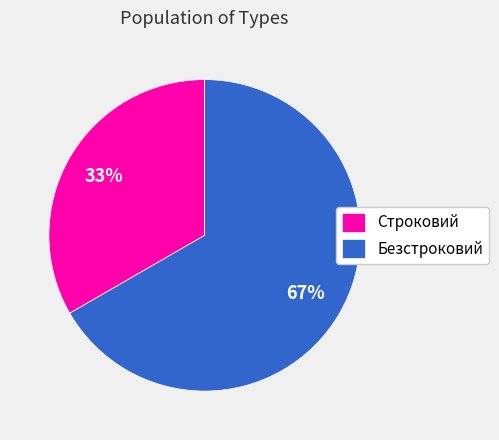

To the nearest percent, what is the average slice percentage?

50%